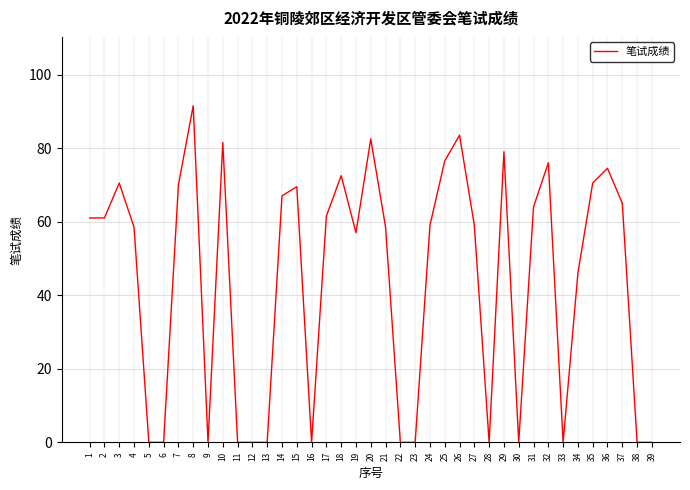

What is the maximum value shown in the chart?

91.5